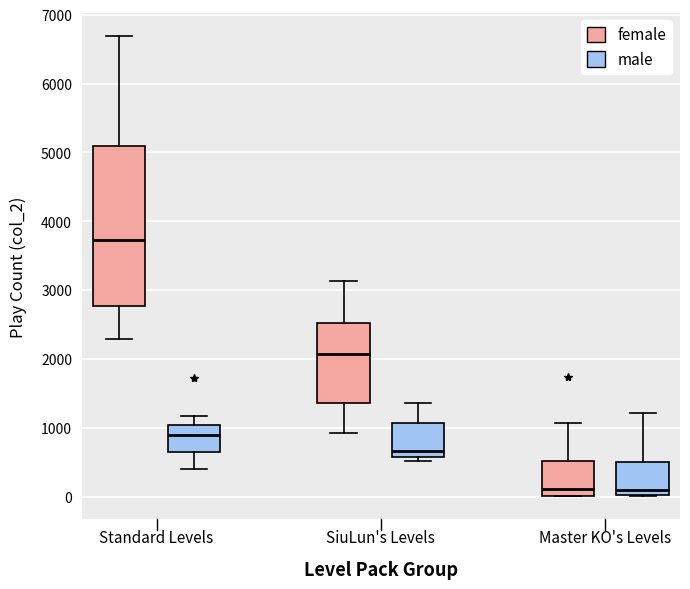

Reading left to right, read every box against the y-axis: the position of its median line, the range the box covers, and the ends of its whiskers. The values are not printed on the chart, so give them approximately, as read against the axis.

Standard Levels (female): median 3700, box 2800 to 5100, whiskers 2300 to 6700
Standard Levels (male): median 900, box 600 to 1000, whiskers 400 to 1200
SiuLun's Levels (female): median 2100, box 1400 to 2500, whiskers 900 to 3100
SiuLun's Levels (male): median 700, box 600 to 1100, whiskers 500 to 1400
Master KO's Levels (female): median 100, box 0 to 500, whiskers 0 to 1100
Master KO's Levels (male): median 100, box 0 to 500, whiskers 0 to 1200